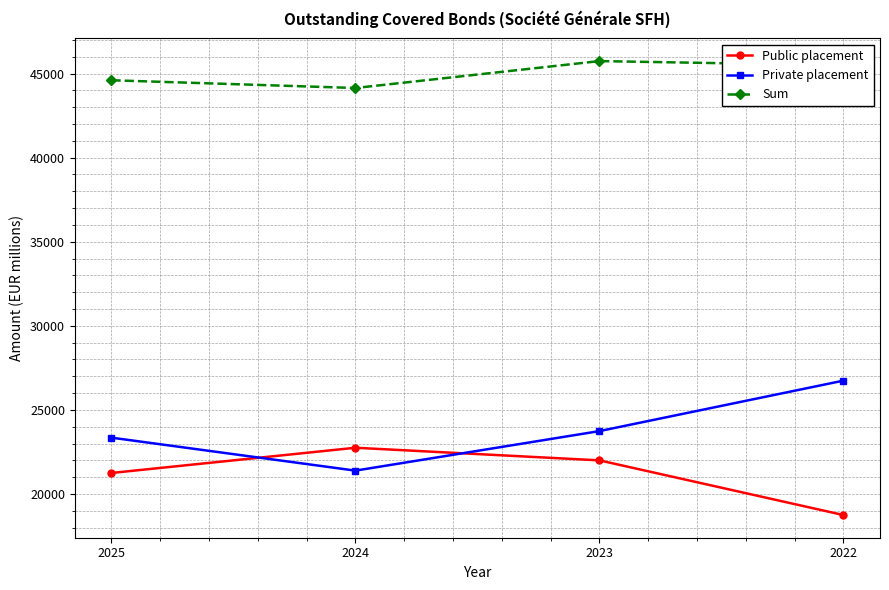

How many interior local peaks does the Public placement series have?

1